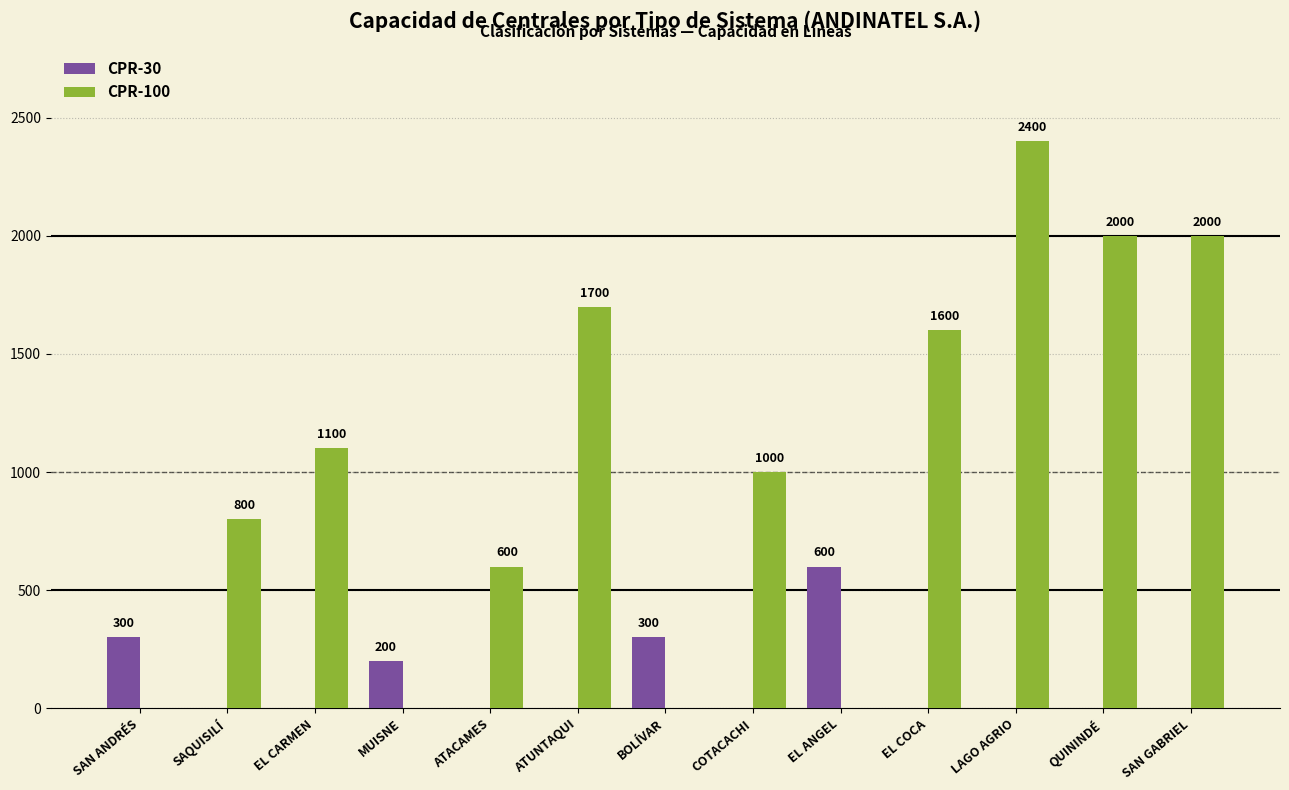

What is the difference between the CPR-30 values at SAQUISILÍ and SAN ANDRÉS?

300